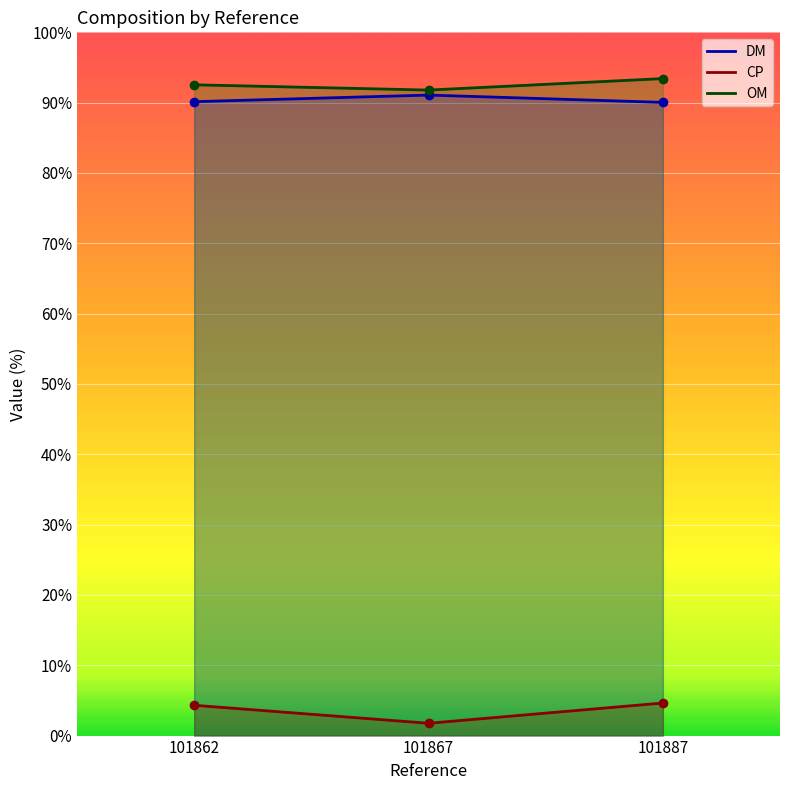

The CP series shows 1.5 at 101887. True or false?

False